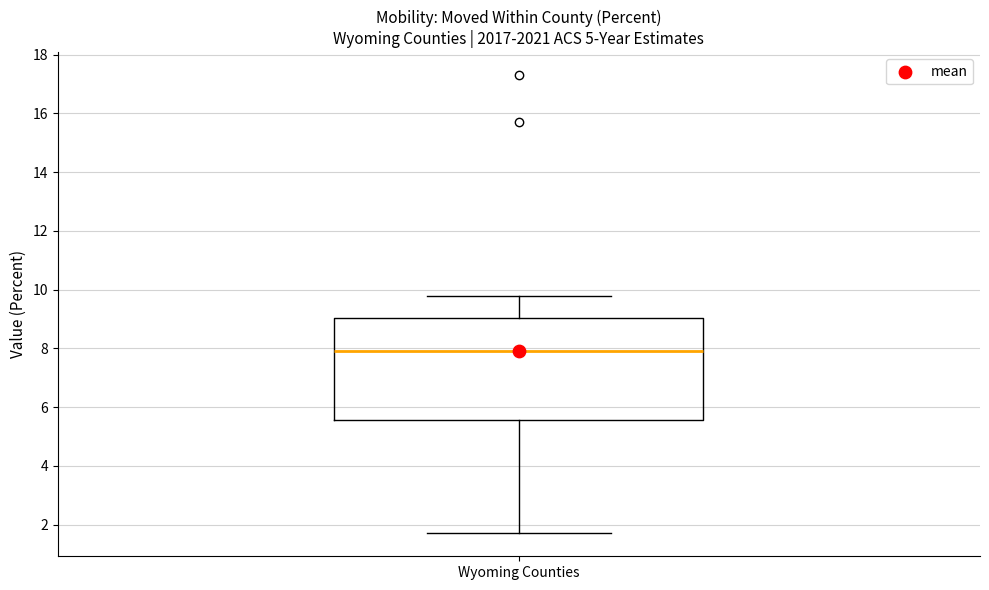

Where does the lower whisker of the box for Wyoming Counties end on the y-axis? The values are not printed on the chart, so give them approximately, as read against the axis.

1.8